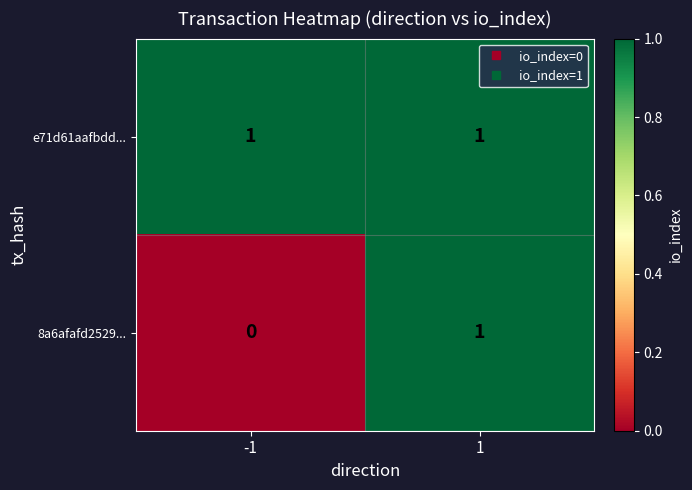

At -1, list the series in order from largest to smallest.

e71d61aafbdd..., 8a6afafd2529...